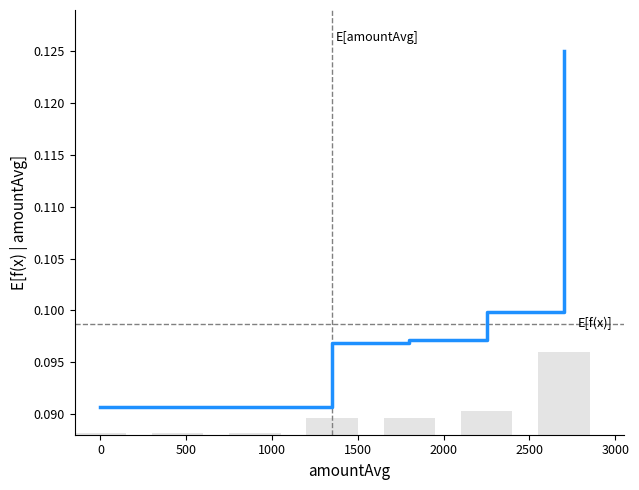

Rank the categories by value from lowest to highest.

0, 500, 1000, 1500, 2000, 2500, 3000